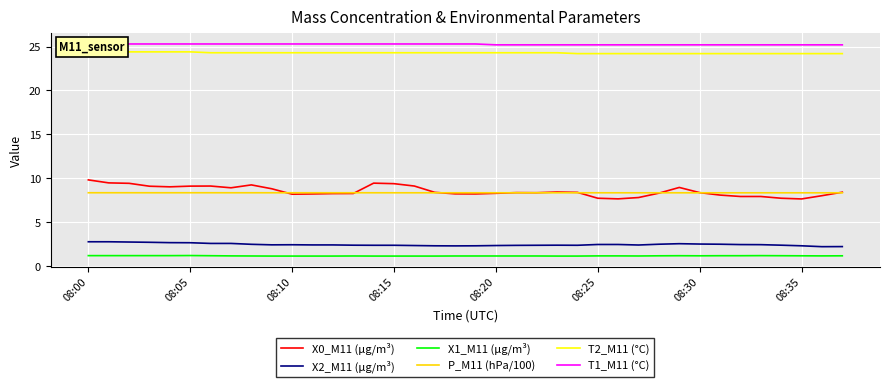

What is the average value of the T2_M11 (°C) series?

24.3